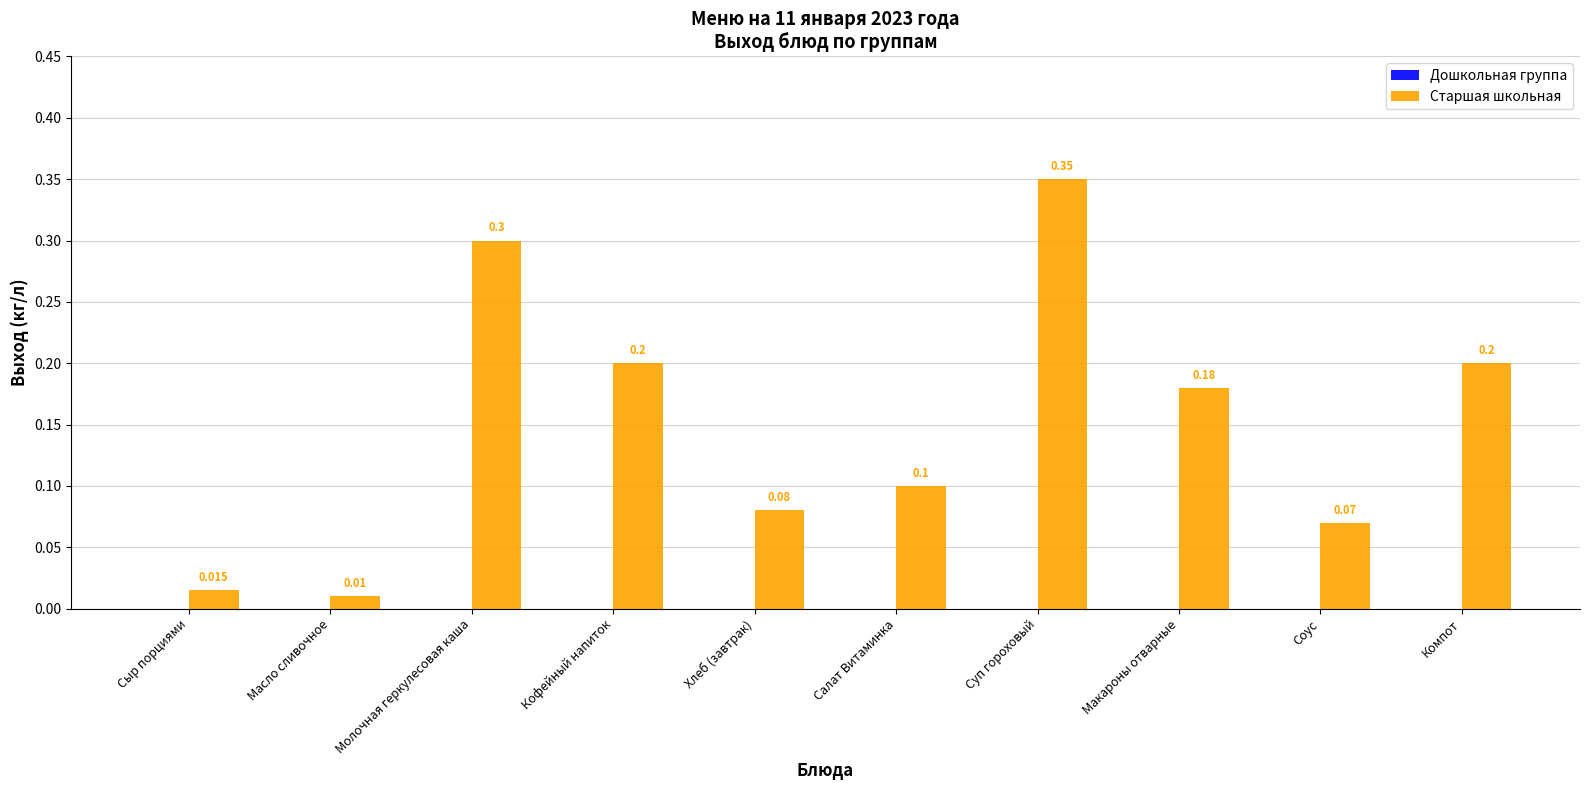

What is the label of the 9th bar from the right?

Масло сливочное